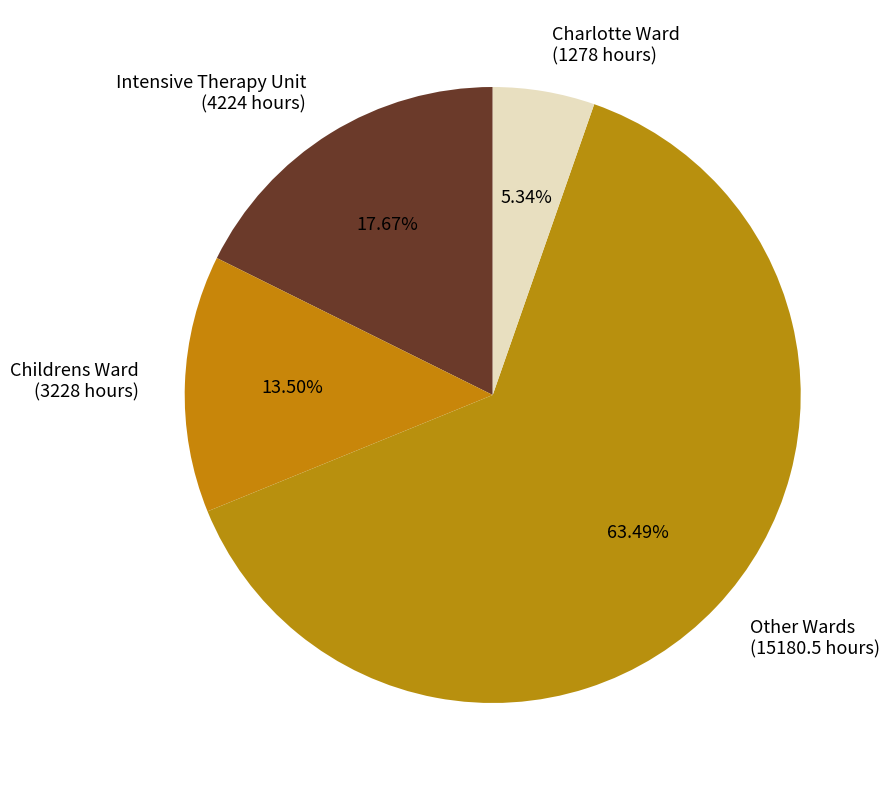

Which has a higher value, Childrens Ward (3228 hours) or Other Wards (15180.5 hours)?

Other Wards (15180.5 hours)